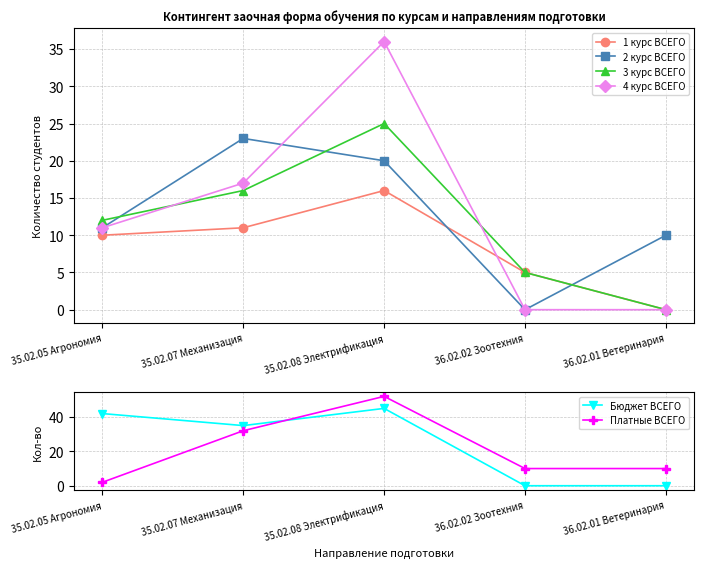

What is the total value across all series at 35.02.05 Агрономия?

88